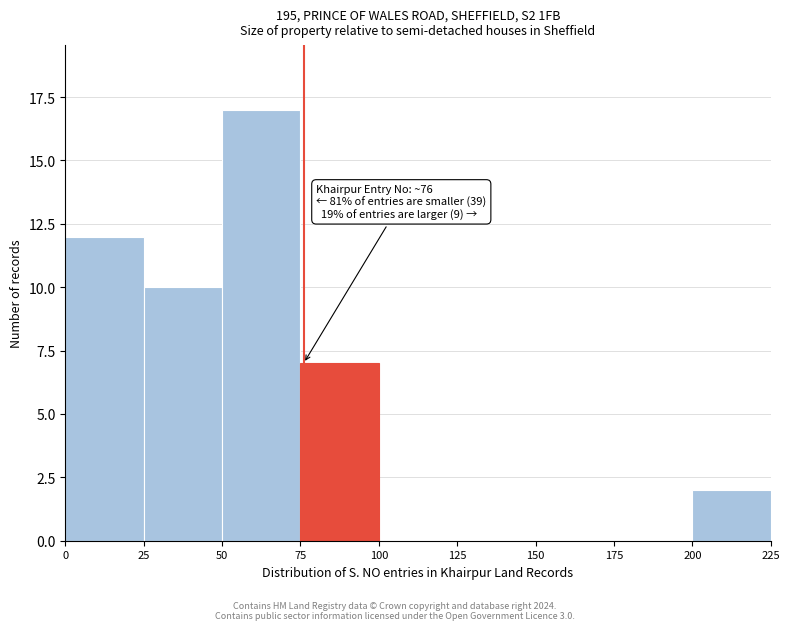

Over which range of the x-axis is the bar tallest?

50 to 75